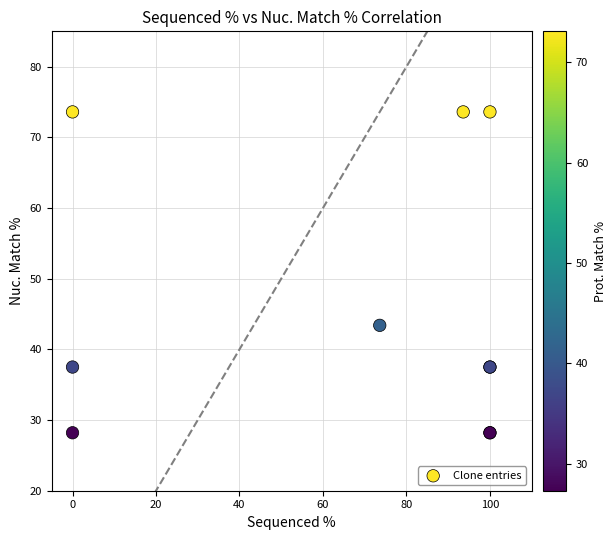

What Y value in the scatter plot is closest to 50?

43.4